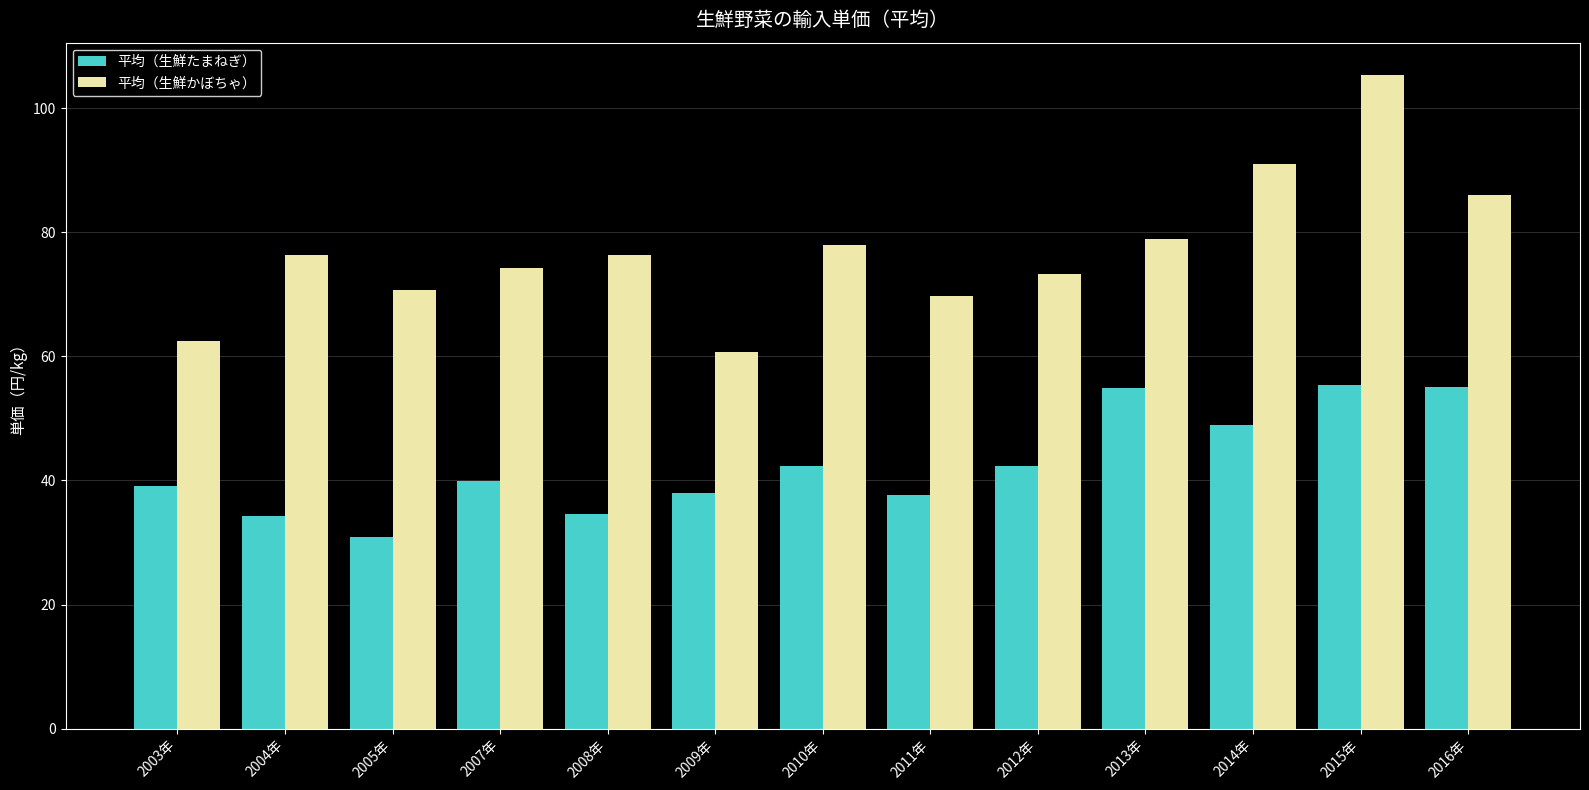

What is the value of the 平均（生鮮かぼちゃ） bar at the 9th from the left?

73.3